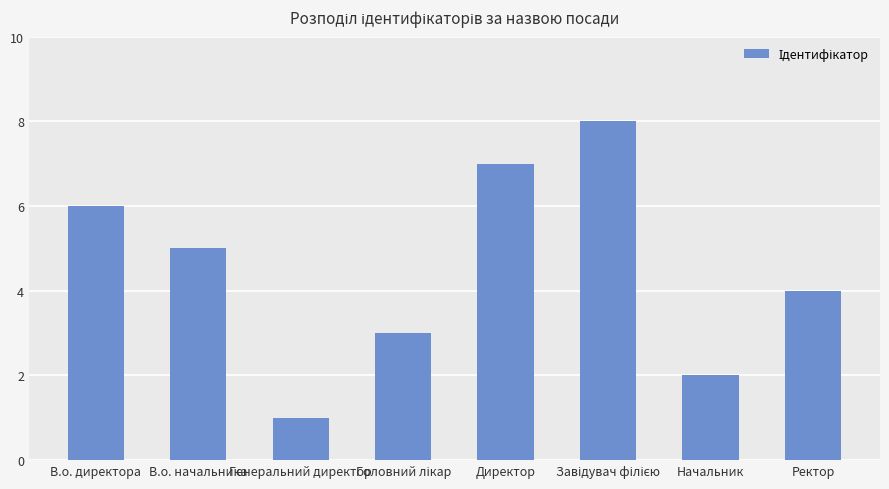

Which has a higher value, В.о. начальника or Ректор?

В.о. начальника